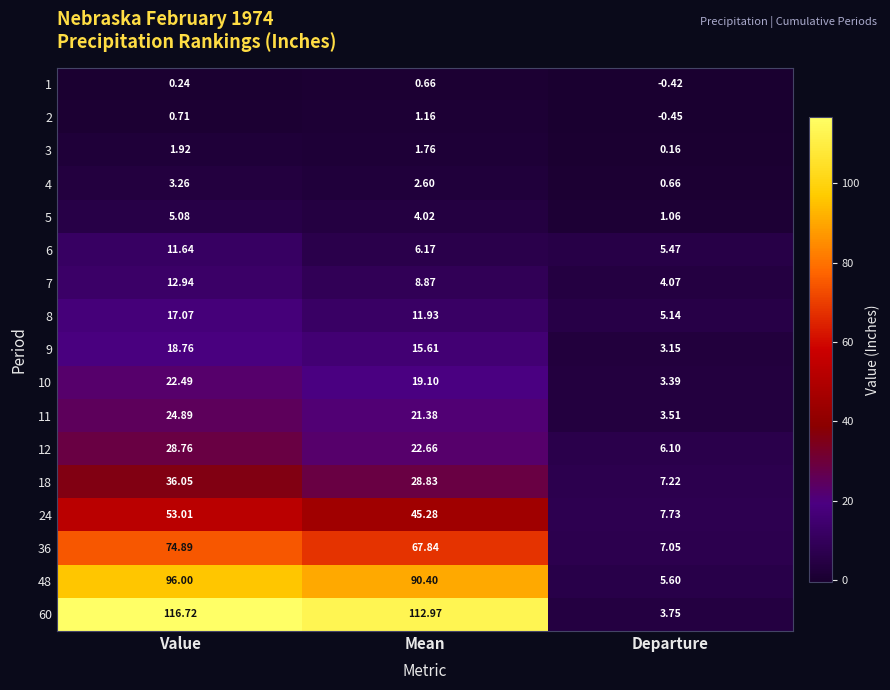

List the series in order of their peak value, lowest first.

1, 2, 3, 4, 5, 6, 7, 8, 9, 10, 11, 12, 18, 24, 36, 48, 60